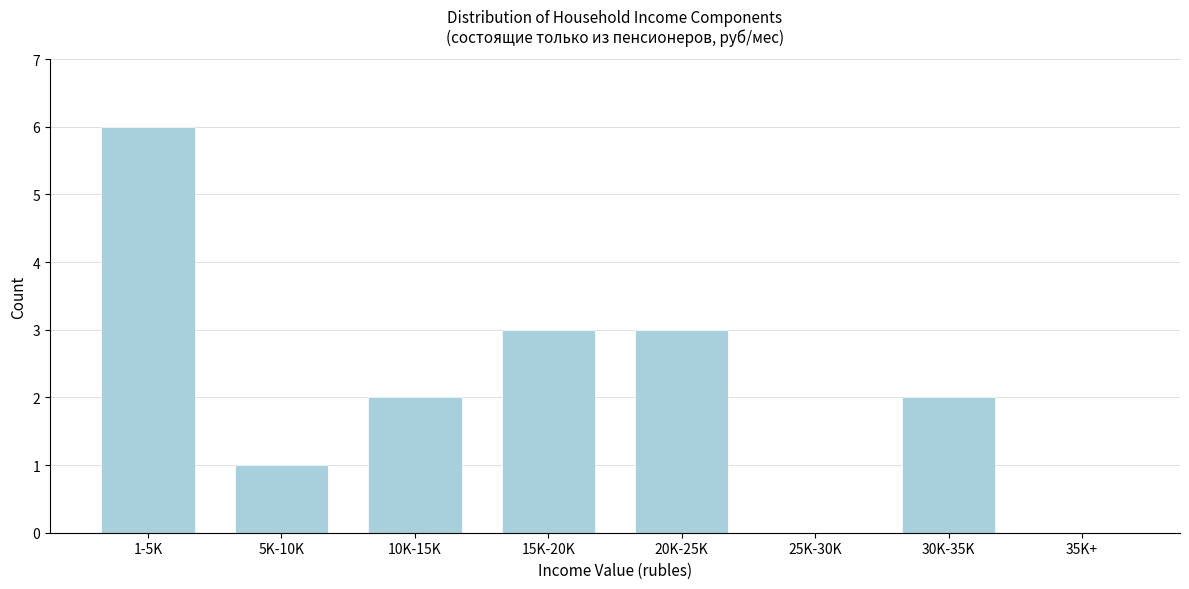

Reading left to right, list all the values displayed in this chart.

1-5K=6	5K-10K=1	10K-15K=2	15K-20K=3	20K-25K=3	25K-30K=0	30K-35K=2	35K+=0